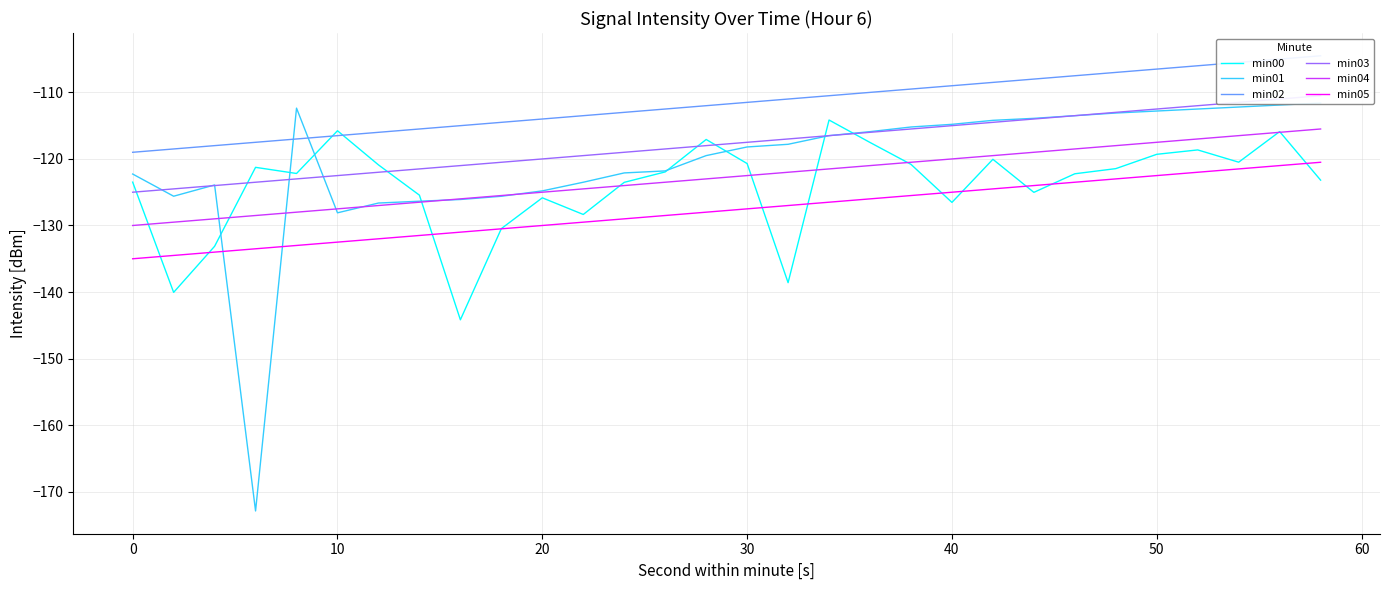

Which series has the widest spread of values?

min01